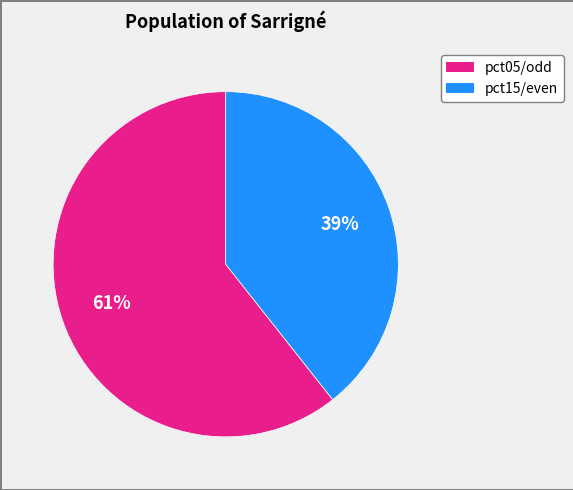

Is there any slice that represents more than half of the pie?

Yes